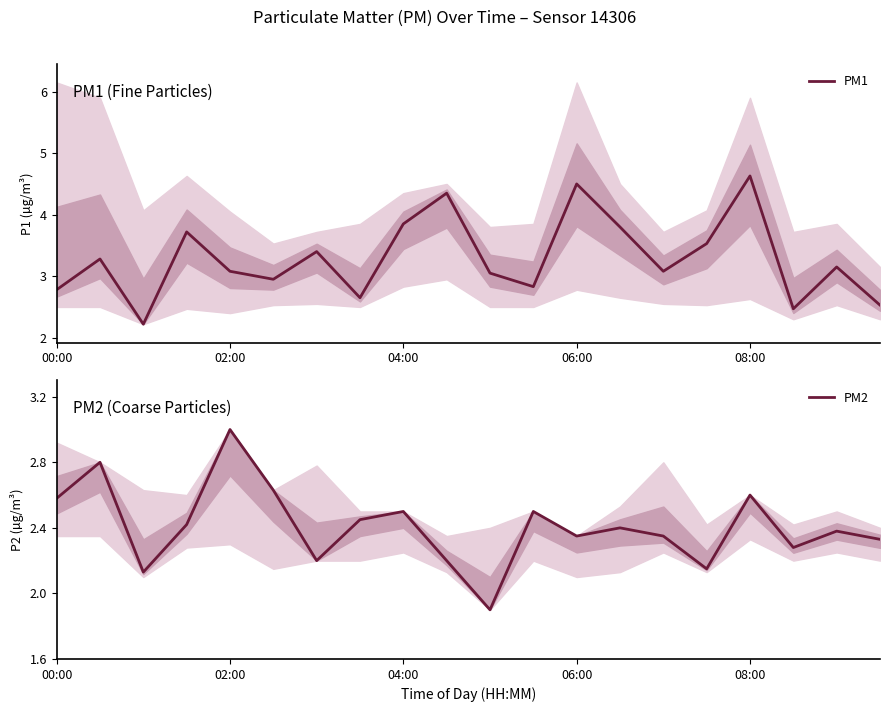

True or false: PM2 has a value of 2.2 at 6.

True